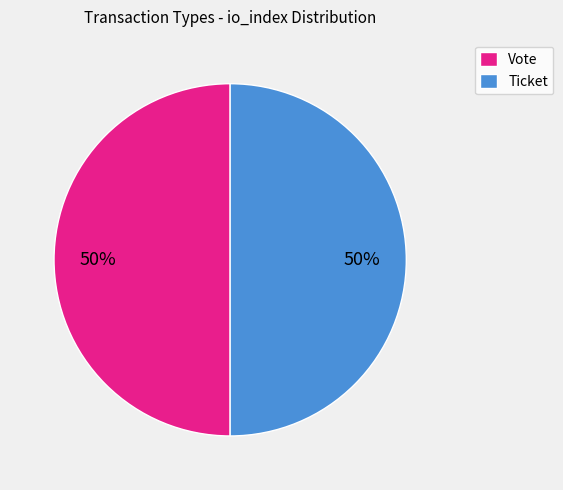

To the nearest percent, what is the combined percentage of Ticket and Vote?

100%